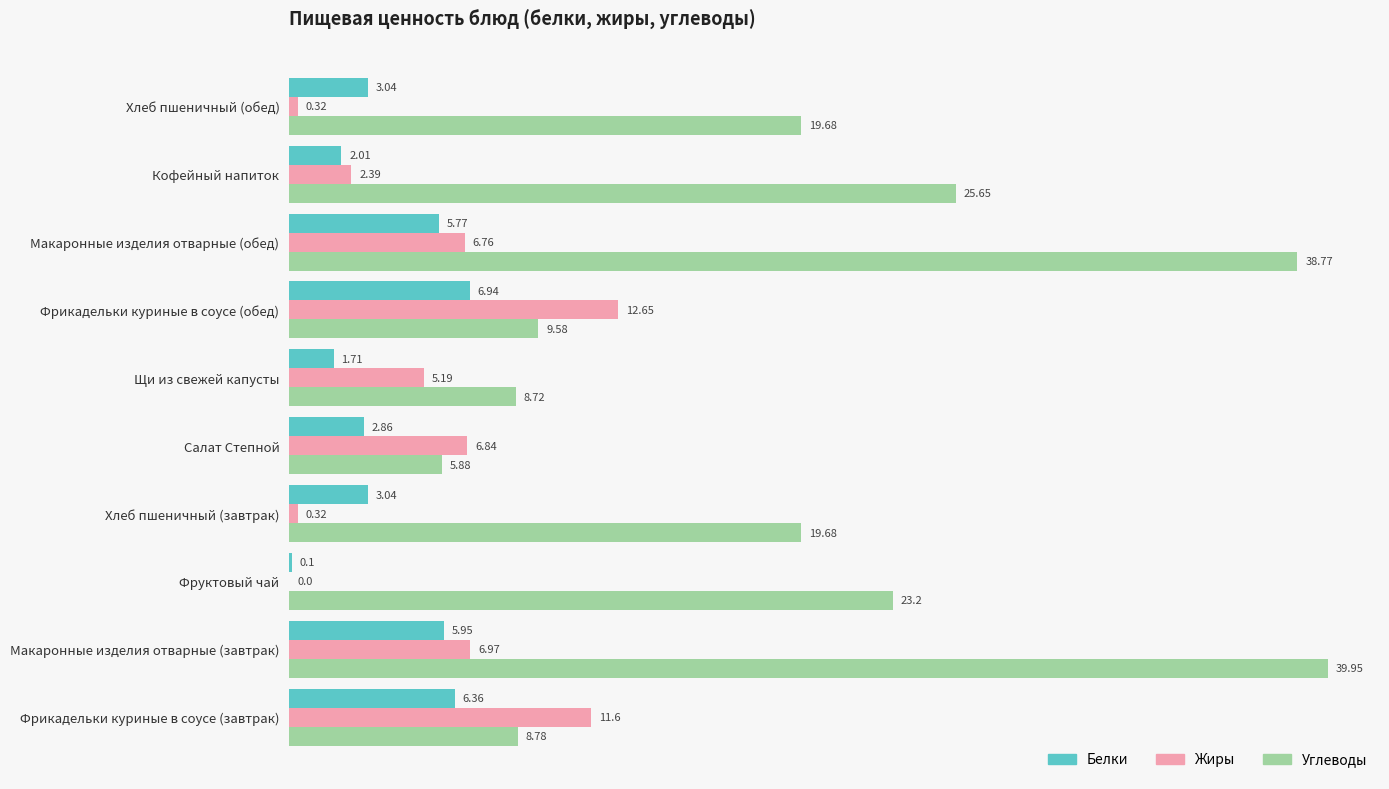

At which label is Жиры closest to 6?

Макаронные изделия отварные (обед)